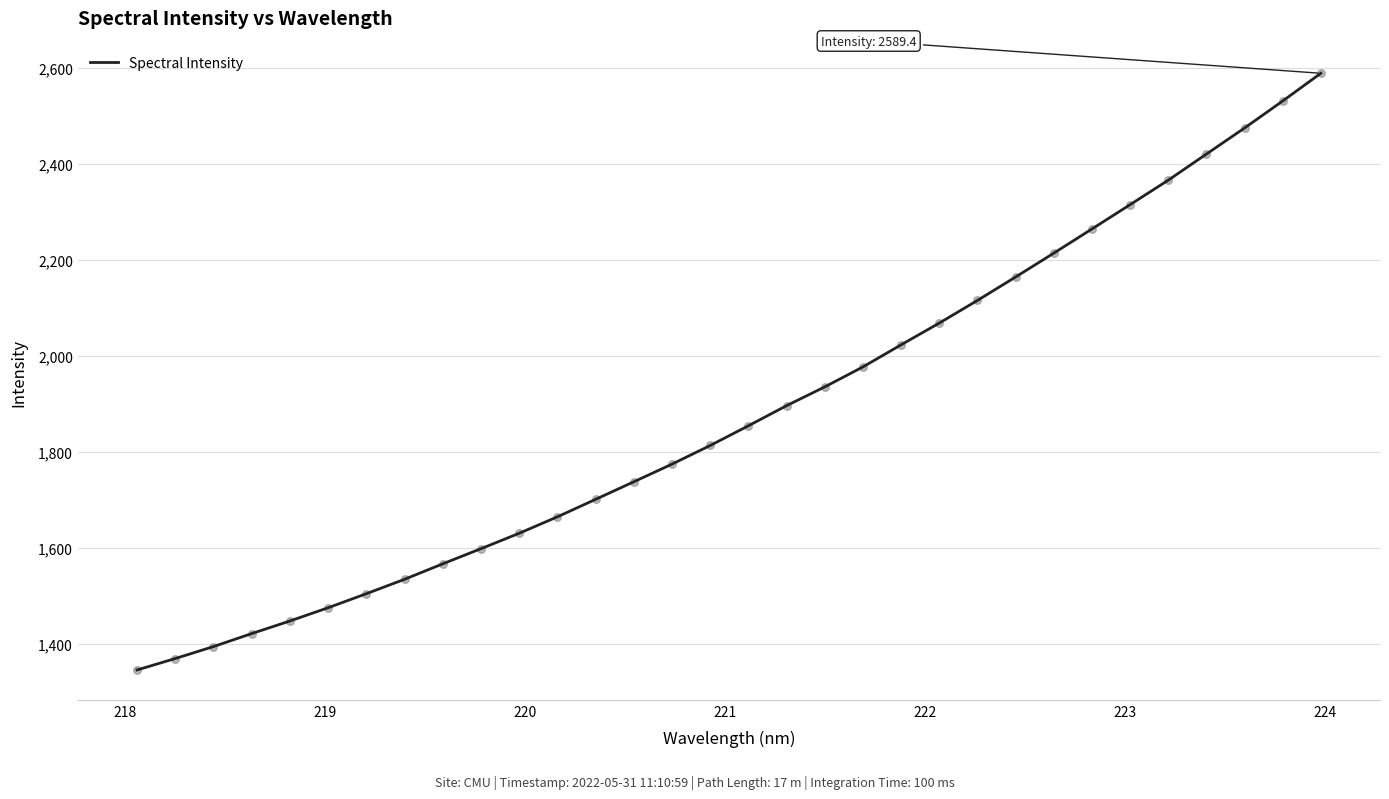

What is the minimum value shown in the chart?

1345.0